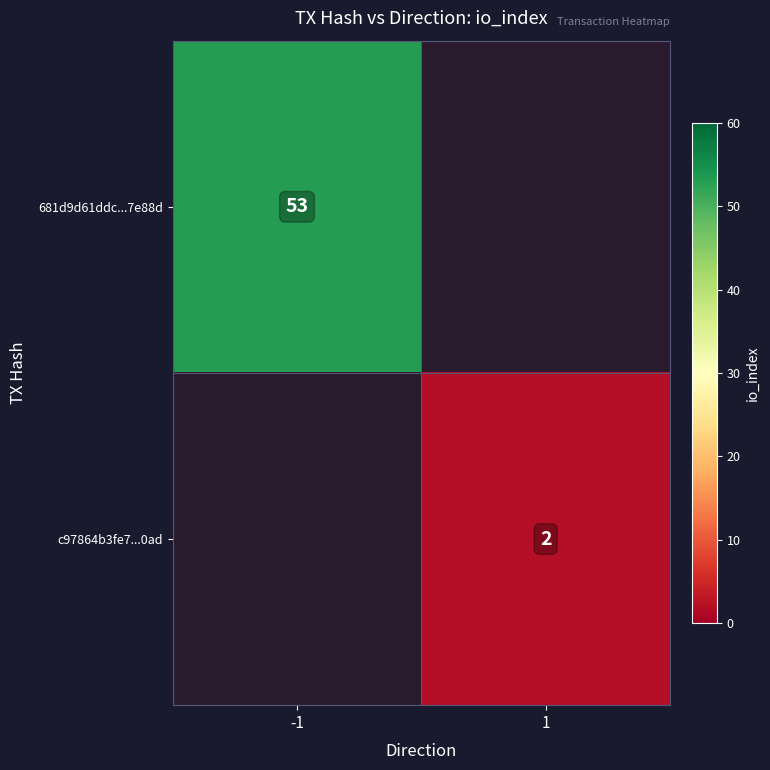

Is the value of c97864b3fe7...0ad at 1 greater than the value of 681d9d61ddc...7e88d at -1?

No